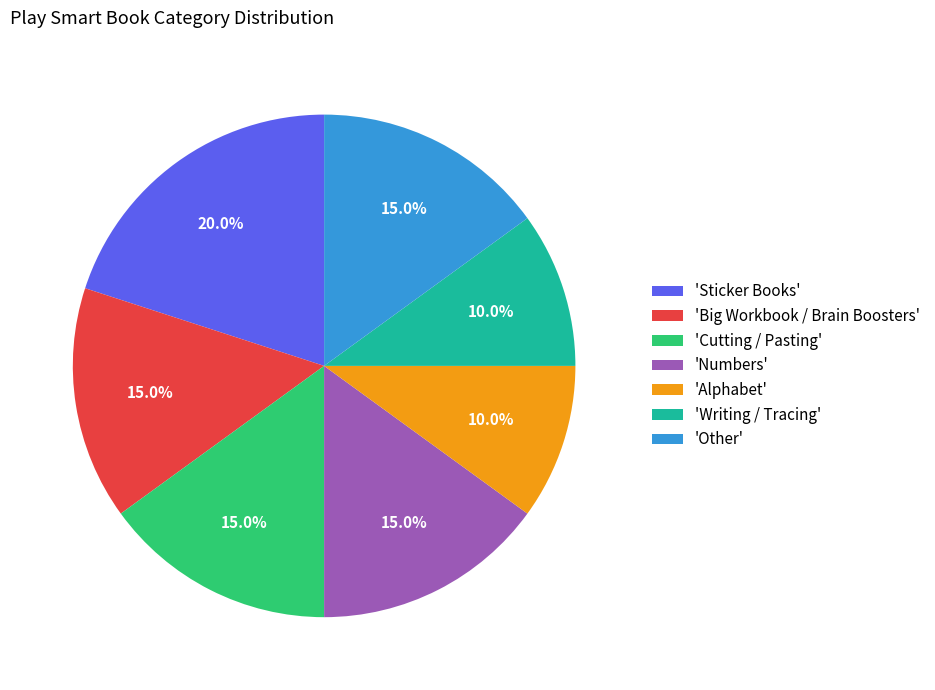

How much of the chart is everything except 'Numbers'?

85.0%